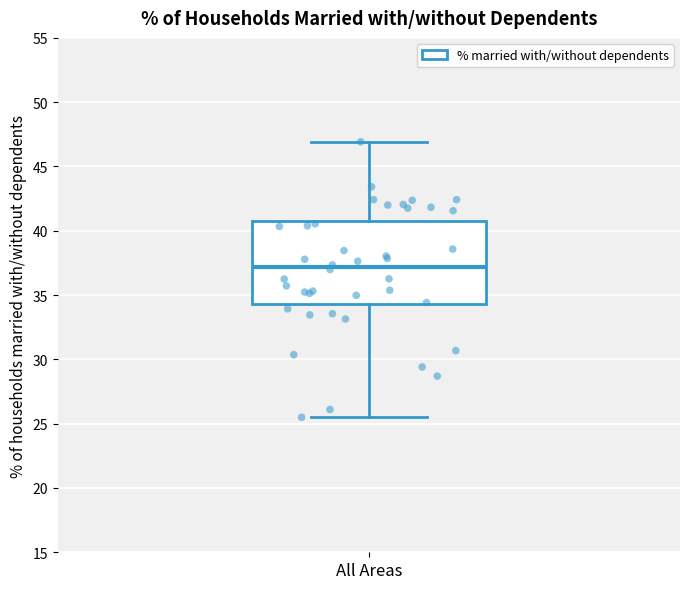

Transcribe this box plot: give where the median line is, the range the box spans, and where the two whiskers end, as read against the y-axis. The values are not printed on the chart, so give them approximately, as read against the axis.

median 37.0, box 34.5 to 41.0, whiskers 25.5 to 47.0